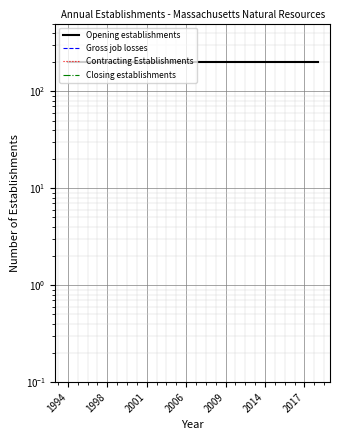

Rank the series at 13 from highest to lowest value.

Opening establishments, Gross job losses, Contracting Establishments, Closing establishments